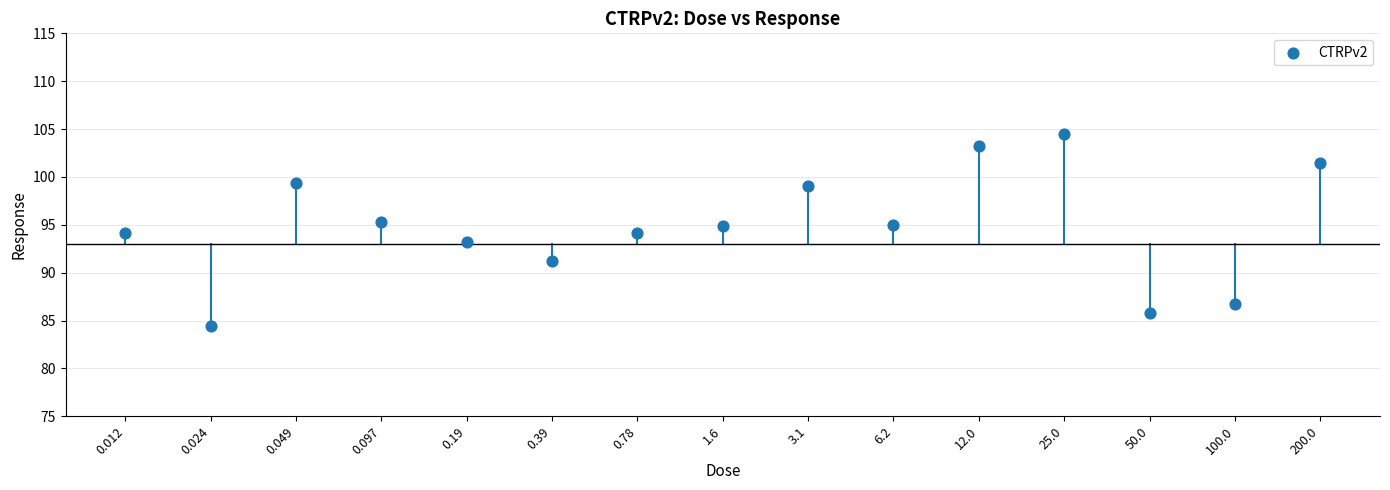

What is the range of Y values (max minus min)?

20.1